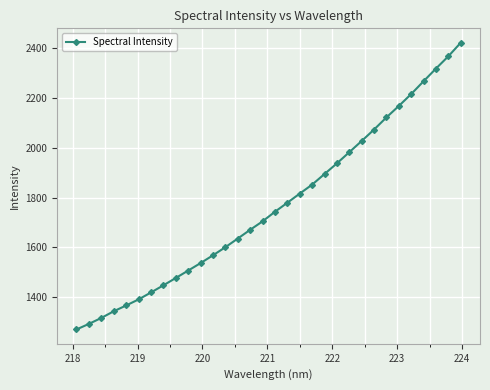

What is the difference between the maximum and minimum values?

1152.2